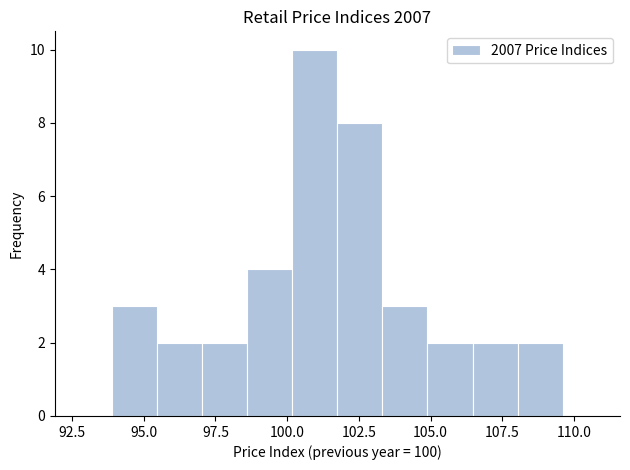

Read against the x-axis, roughly where is the centre of the tallest bar?

101.0